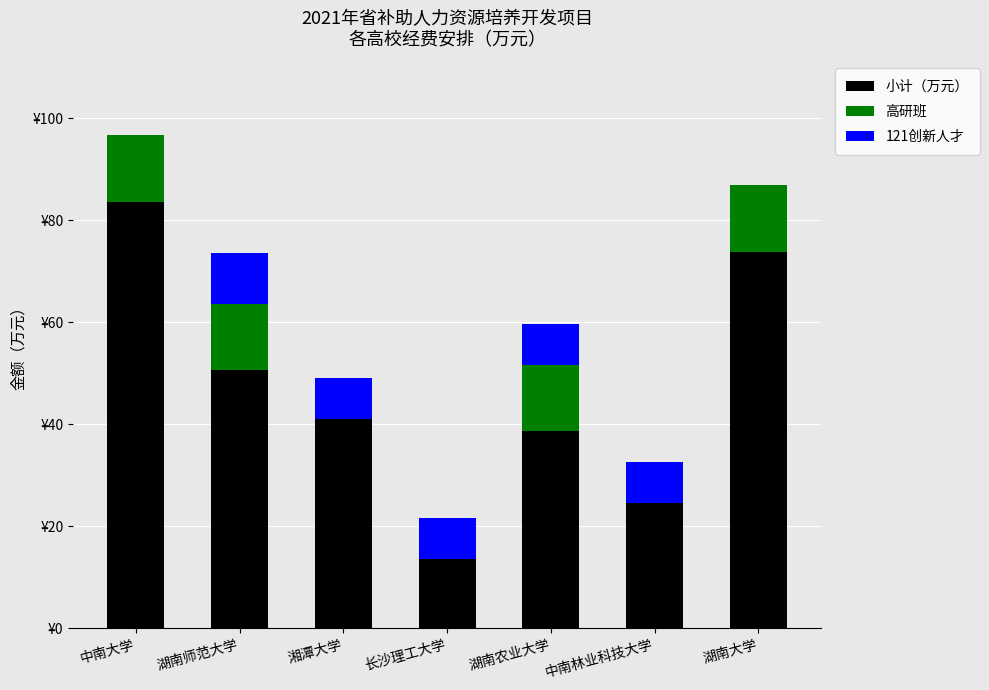

The value of 121创新人才 at 中南大学 is 0.0. True or false?

True